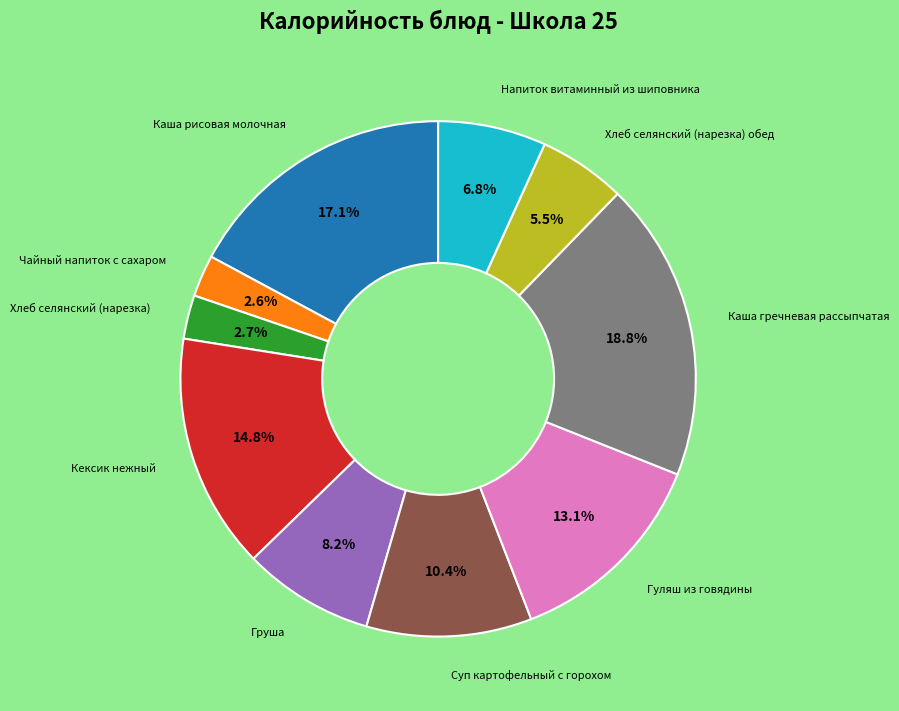

To the nearest percent, what percentage of the pie is Гуляш из говядины?

13%